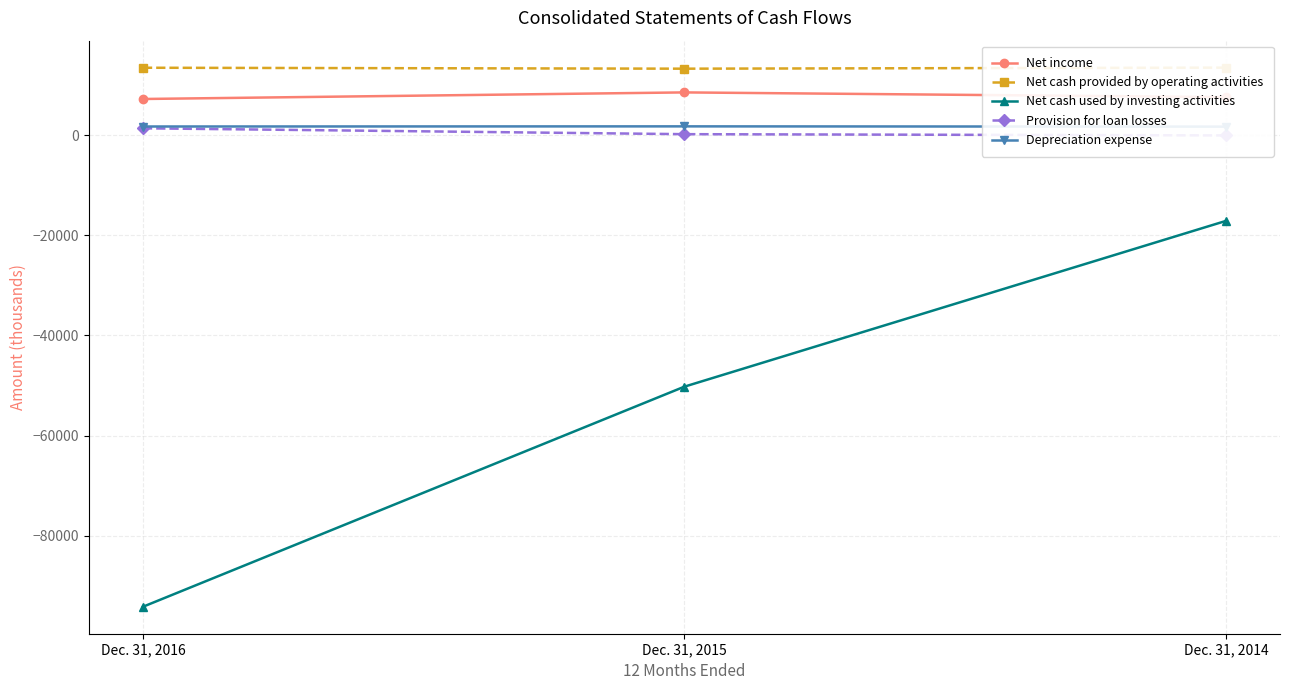

How many data points does each series have?

3